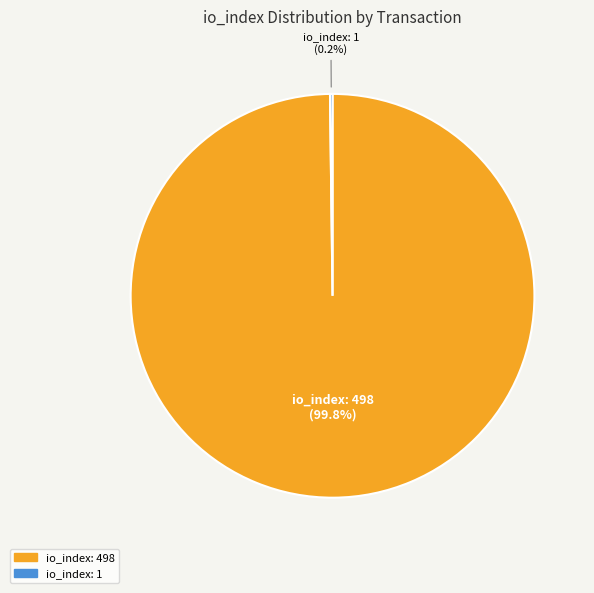

Which slice represents more than half of the pie?

io_index: 498